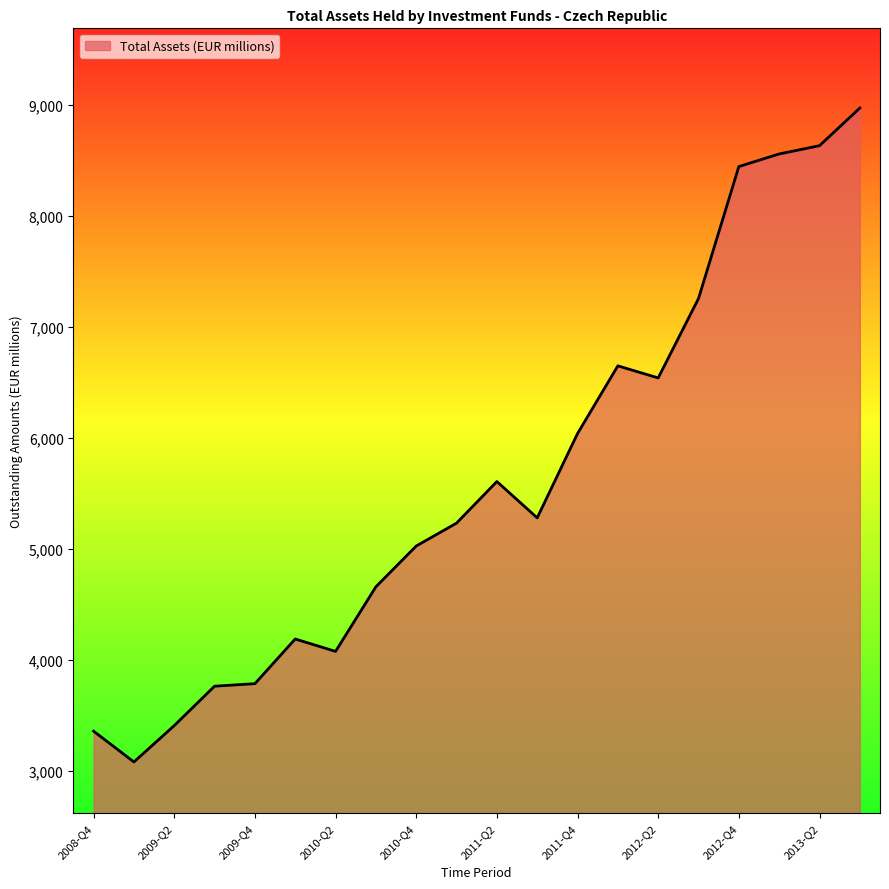

What is the sum of all values?

112589.1